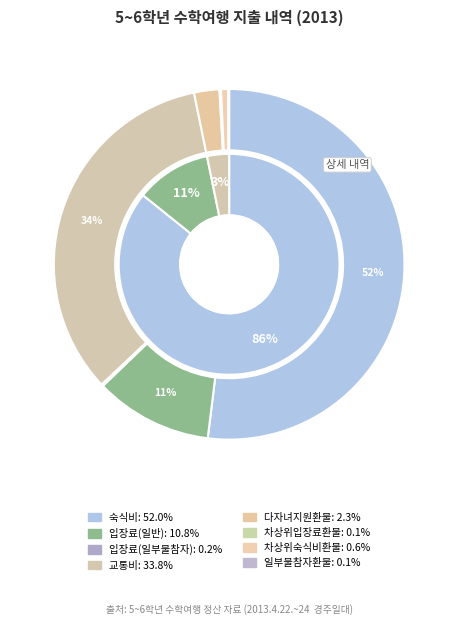

Is the sum of 일부불참자환불 and 숙식비 greater than half?

Yes